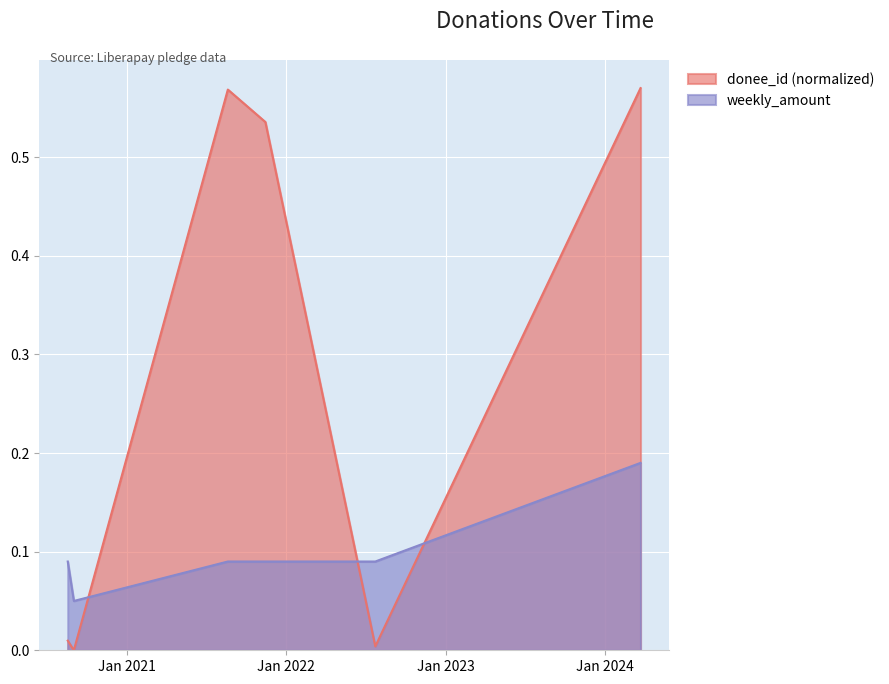

What is the label of the 1st point from the right?

2024-03-23